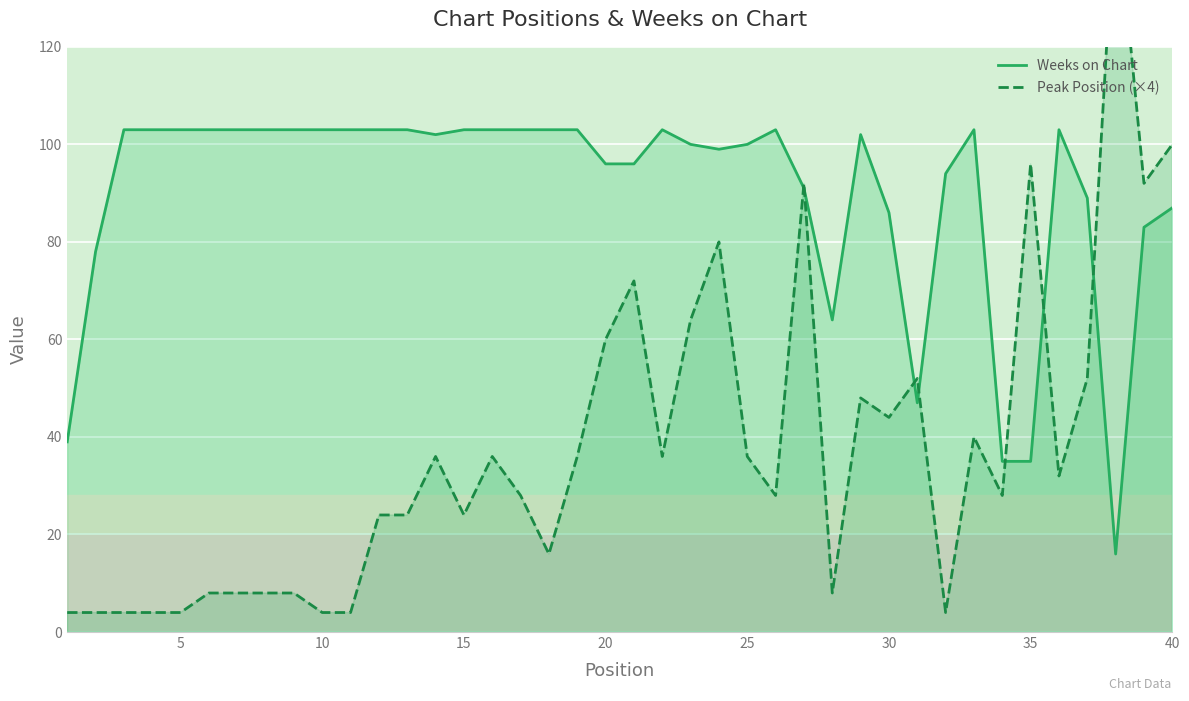

Reading right to left, list all the values displayed in this chart.

Weeks on Chart: 87	83	16	89	103	35	35	103	94	47	86	102	64	91	103	100	99	100	103	96	96	103	103	103	103	103	102	103	103	103	103	103	103	103	103	103	103	103	78	39
Peak Position (×4): 100	92	152	52	32	96	28	40	4	52	44	48	8	92	28	36	80	64	36	72	60	36	16	28	36	24	36	24	24	4	4	8	8	8	8	4	4	4	4	4